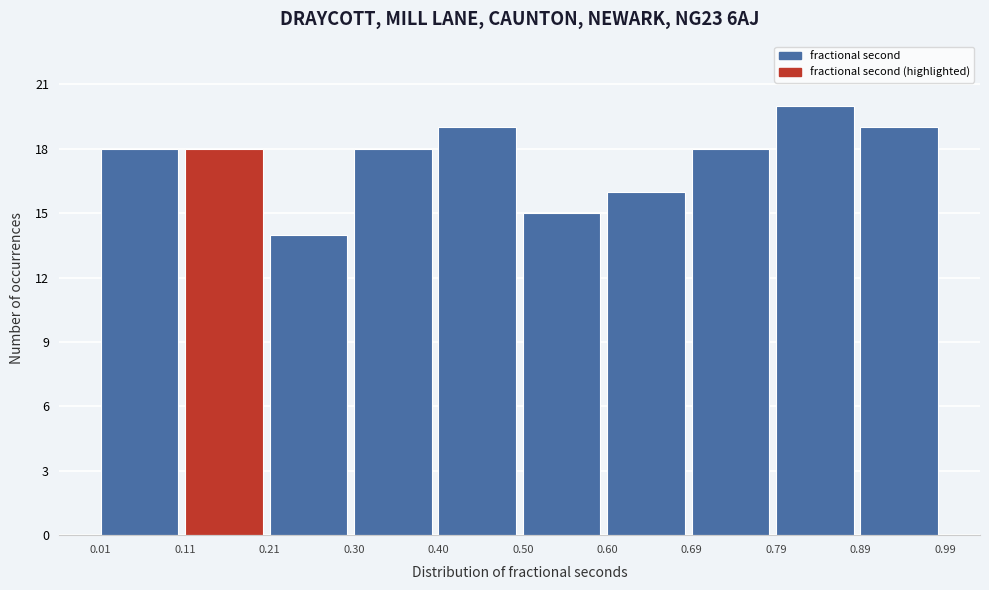

Reading left to right, list every bar in this chart as the range it spans on the x-axis followed by its height. The values are not printed on the chart, so give them approximately, as read against the axis.

0.01 to 0.11: 18
0.11 to 0.21: 18
0.21 to 0.30: 14
0.30 to 0.40: 18
0.40 to 0.50: 19
0.50 to 0.60: 15
0.60 to 0.69: 16
0.69 to 0.79: 18
0.79 to 0.89: 20
0.89 to 0.99: 19